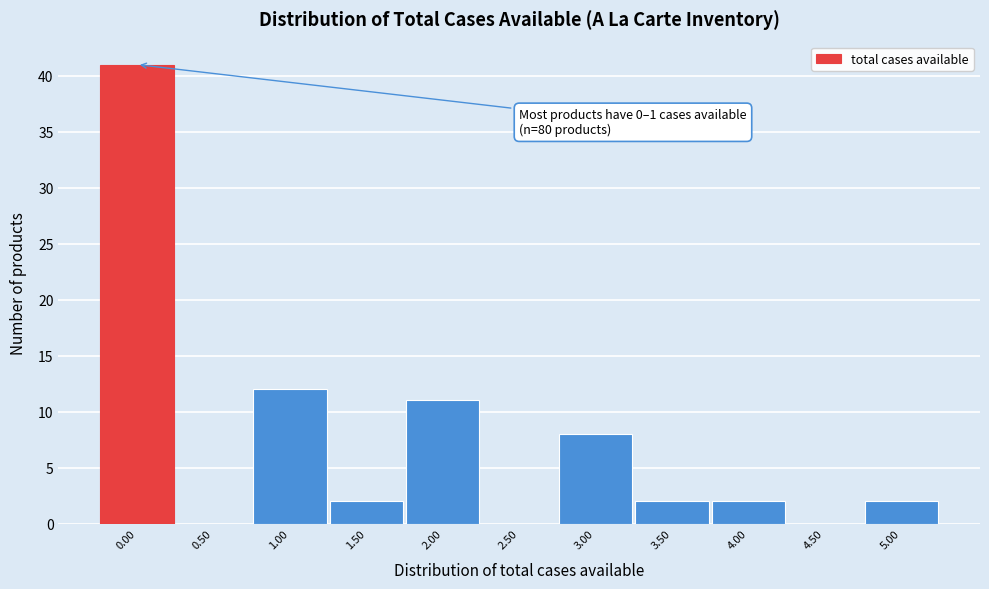

Over which range of the x-axis is the bar tallest?

-0.25 to 0.25